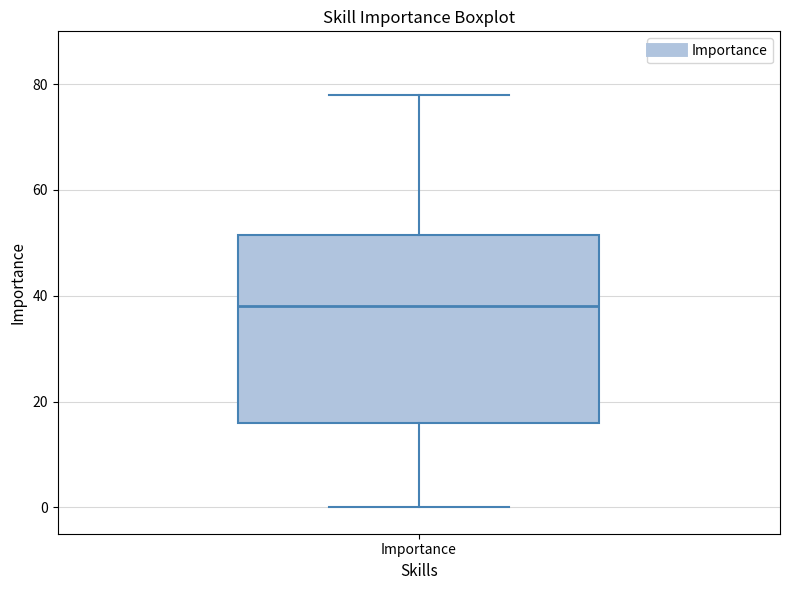

Where is the lower edge of the box for Importance on the y-axis? The values are not printed on the chart, so give them approximately, as read against the axis.

16